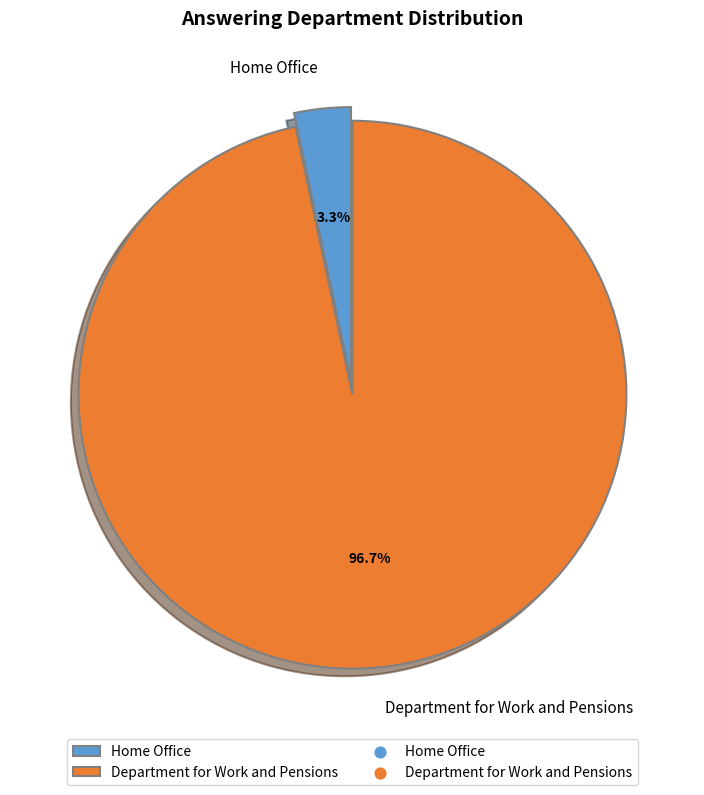

What is the largest slice in the pie chart?

Department for Work and Pensions